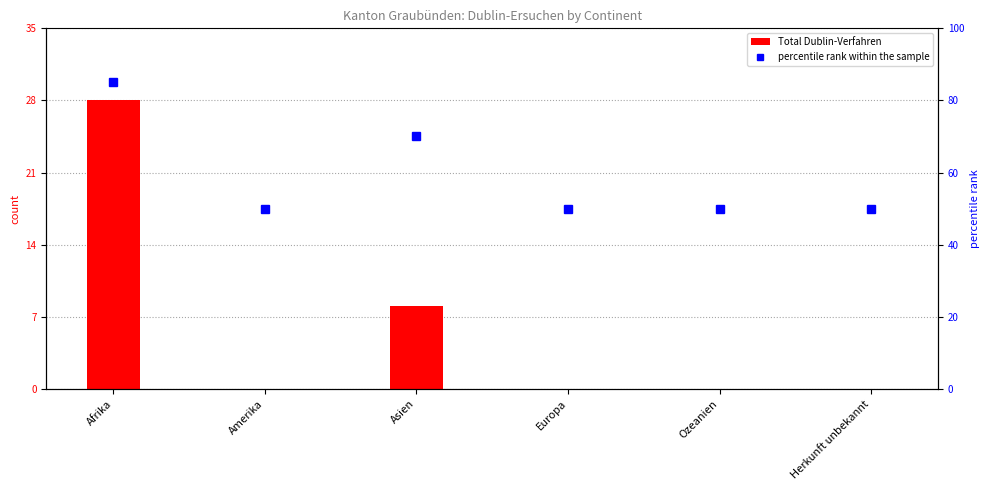

How many groups of bars are there?

6